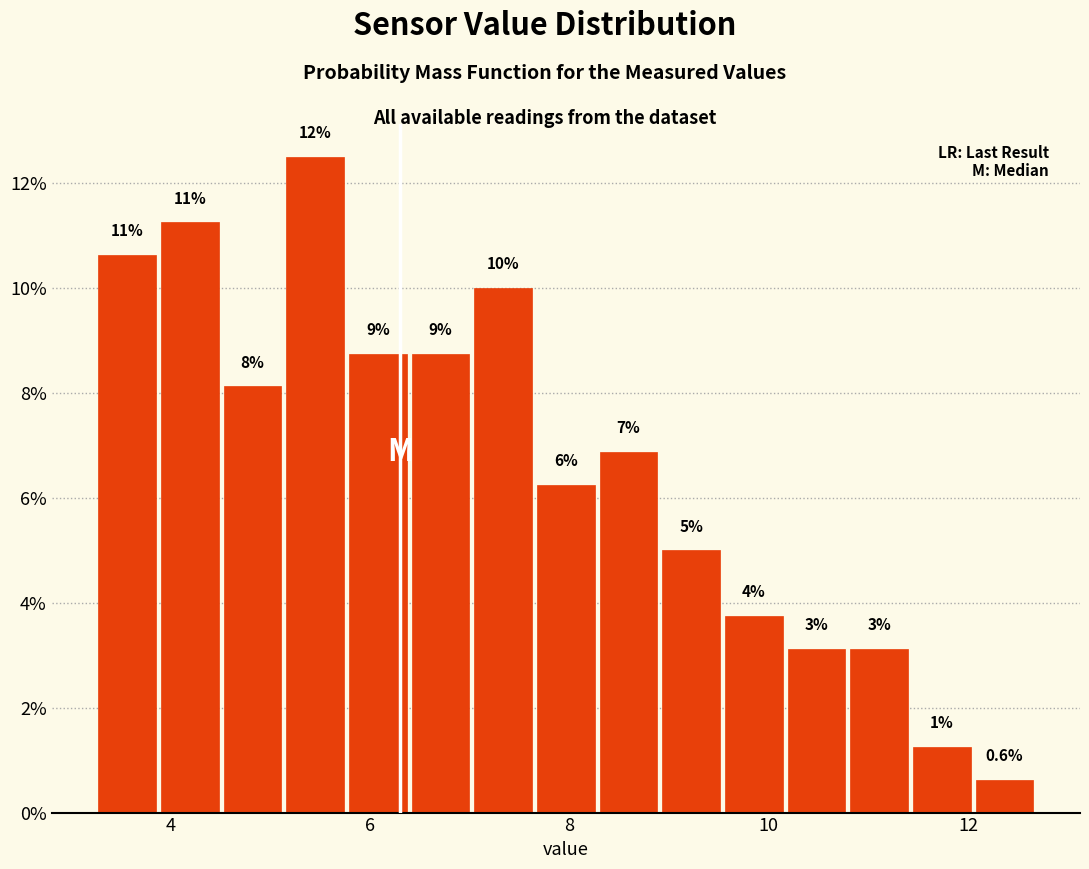

Around what value on the x-axis is the tallest bar? Give the approximate position of its centre, as read against the axis.

5.4